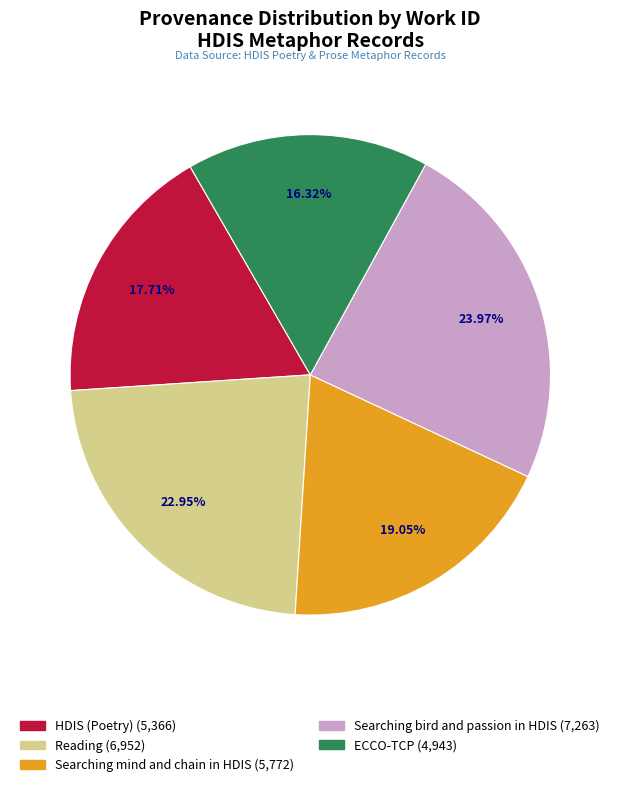

To the nearest percent, what percentage of the pie is HDIS (Poetry)?

18%